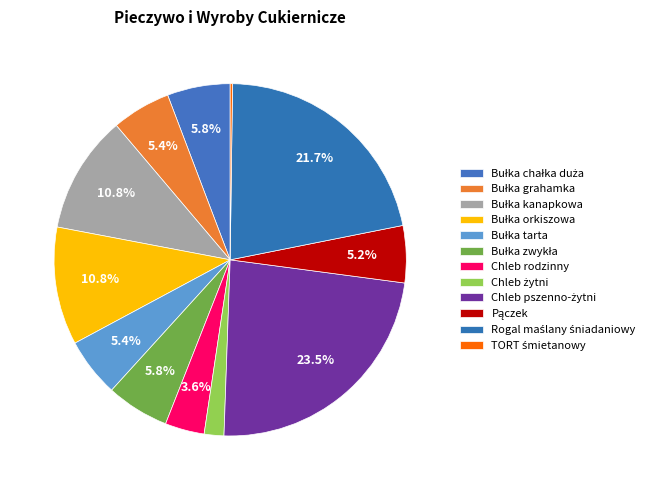

To the nearest percent, what is the combined percentage of Rogal maślany śniadaniowy and Chleb pszenno-żytni?

45%